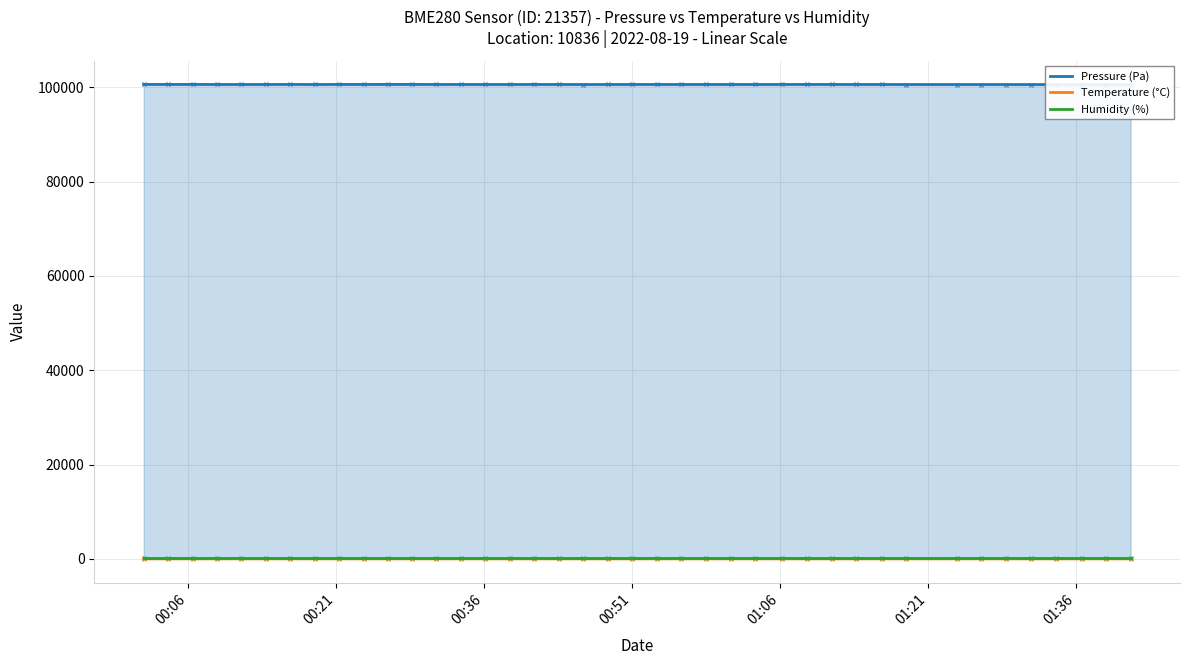

What is the lowest value of the Pressure (Pa) series?

100560.8